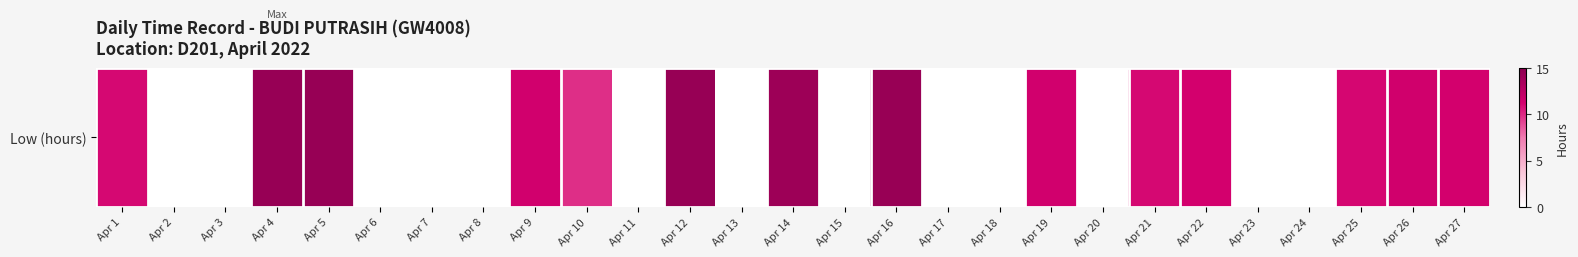

How many data points are above 9?

14